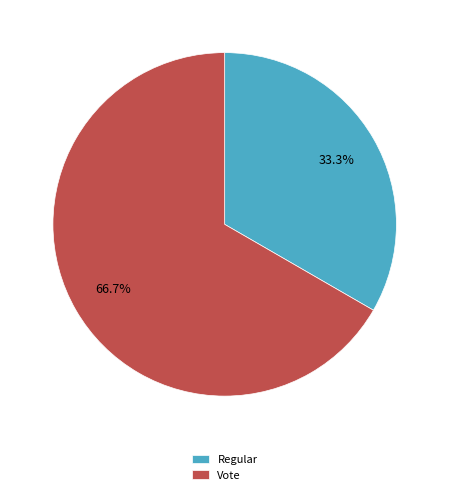

Which slice represents more than half of the pie?

Vote